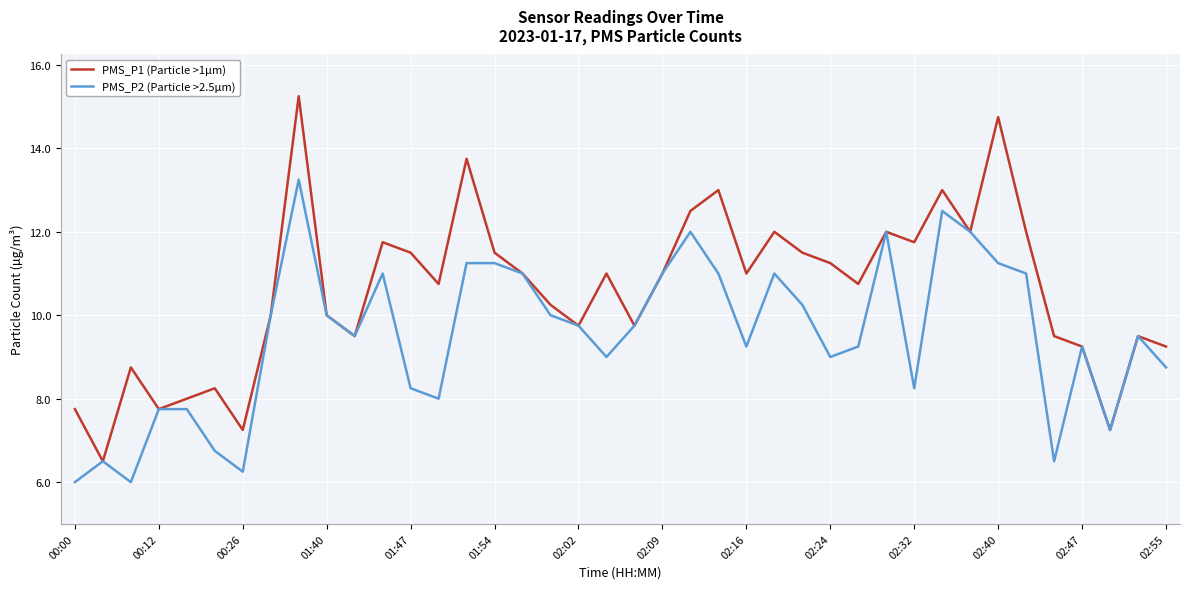

Which series has the largest total across all categories?

PMS_P1 (Particle >1µm)